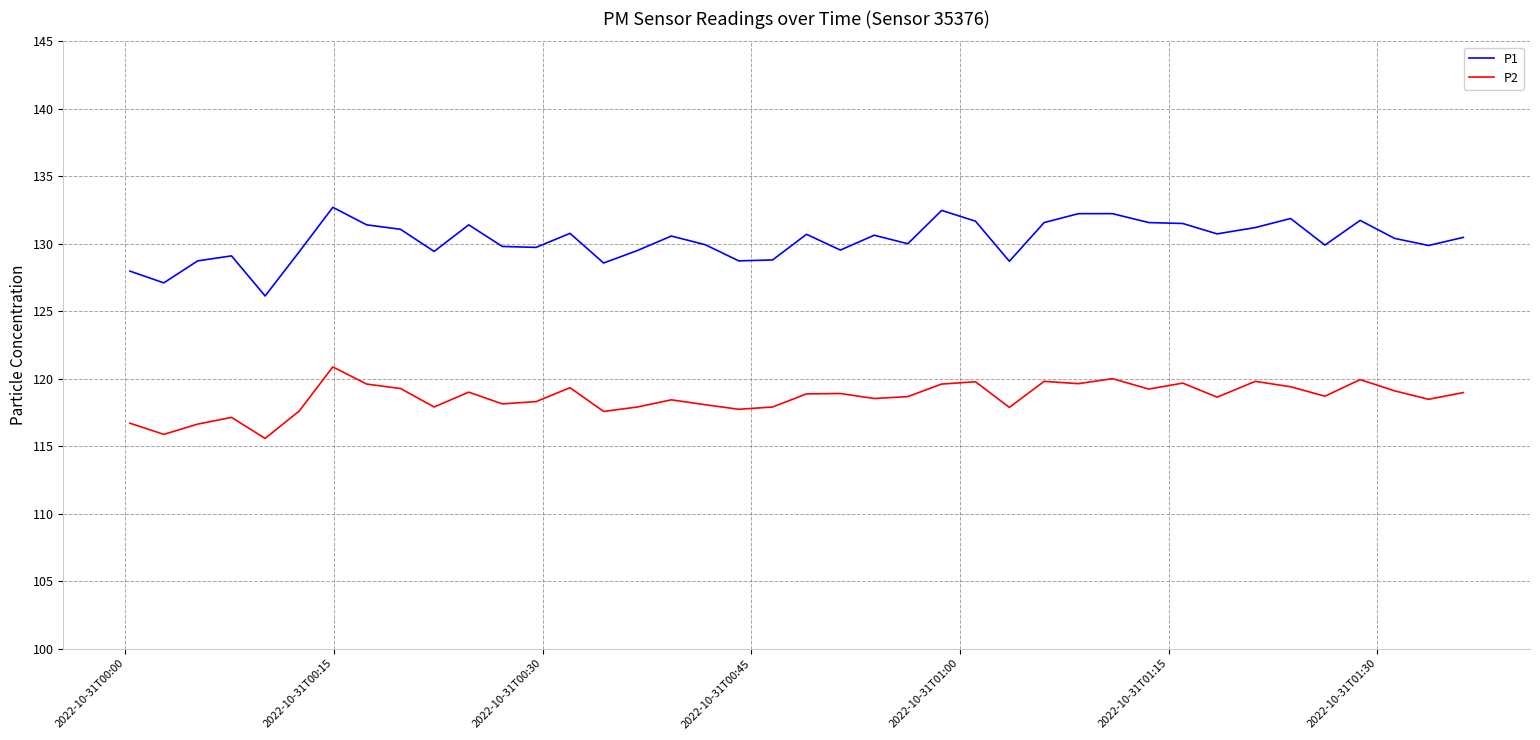

True or false: P1 and P2 intersect in this chart.

False